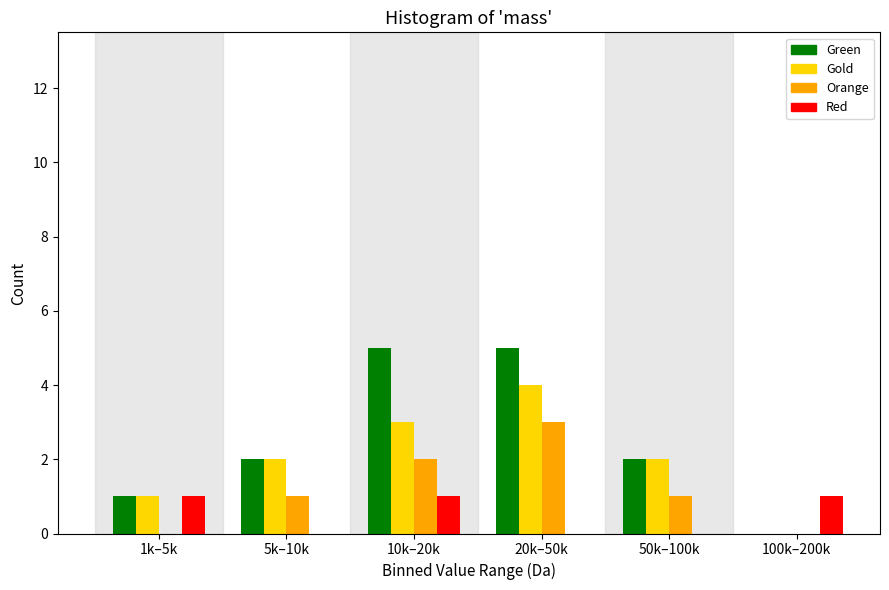

Reading left to right, list all the values displayed in this chart.

Green: 1k–5k=1	5k–10k=2	10k–20k=5	20k–50k=5	50k–100k=2	100k–200k=0
Gold: 1k–5k=1	5k–10k=2	10k–20k=3	20k–50k=4	50k–100k=2	100k–200k=0
Orange: 1k–5k=0	5k–10k=1	10k–20k=2	20k–50k=3	50k–100k=1	100k–200k=0
Red: 1k–5k=1	5k–10k=0	10k–20k=1	20k–50k=0	50k–100k=0	100k–200k=1